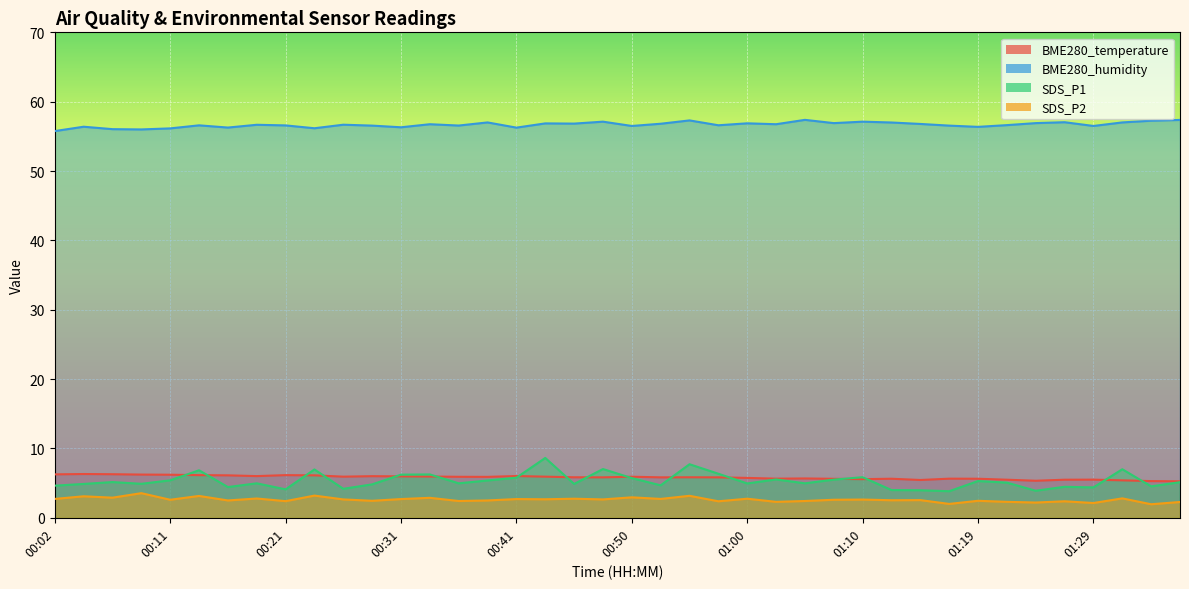

Reading left to right, transcribe all the data shown in this chart.

BME280_temperature: 6.3	6.3	6.3	6.2	6.2	6.2	6.1	6.0	6.2	6.1	5.9	6.0	6.0	6.0	5.9	5.9	6.0	5.9	5.8	5.8	5.9	5.8	5.8	5.8	5.8	5.6	5.7	5.6	5.6	5.6	5.5	5.6	5.6	5.5	5.3	5.5	5.5	5.4	5.3	5.3
BME280_humidity: 55.8	56.4	56.0	56.0	56.1	56.6	56.3	56.7	56.6	56.2	56.7	56.5	56.3	56.8	56.6	57.0	56.3	56.9	56.8	57.1	56.5	56.8	57.3	56.6	56.9	56.8	57.4	56.9	57.1	57.0	56.8	56.5	56.4	56.6	56.9	57.0	56.5	57.0	57.3	57.4
SDS_P1: 4.6	4.9	5.2	4.9	5.4	6.8	4.4	5.0	4.1	7.0	4.2	4.8	6.2	6.2	5.0	5.4	5.8	8.6	4.9	7.0	5.7	4.7	7.7	6.3	5.0	5.5	5.0	5.5	5.8	4.0	4.0	3.8	5.3	5.1	3.9	4.5	4.4	7.0	4.5	5.1
SDS_P2: 2.7	3.1	2.9	3.5	2.6	3.1	2.5	2.8	2.4	3.2	2.6	2.5	2.7	2.9	2.4	2.5	2.7	2.7	2.8	2.6	3.0	2.7	3.2	2.4	2.8	2.3	2.4	2.6	2.6	2.5	2.5	2.0	2.5	2.3	2.2	2.4	2.1	2.8	1.9	2.3